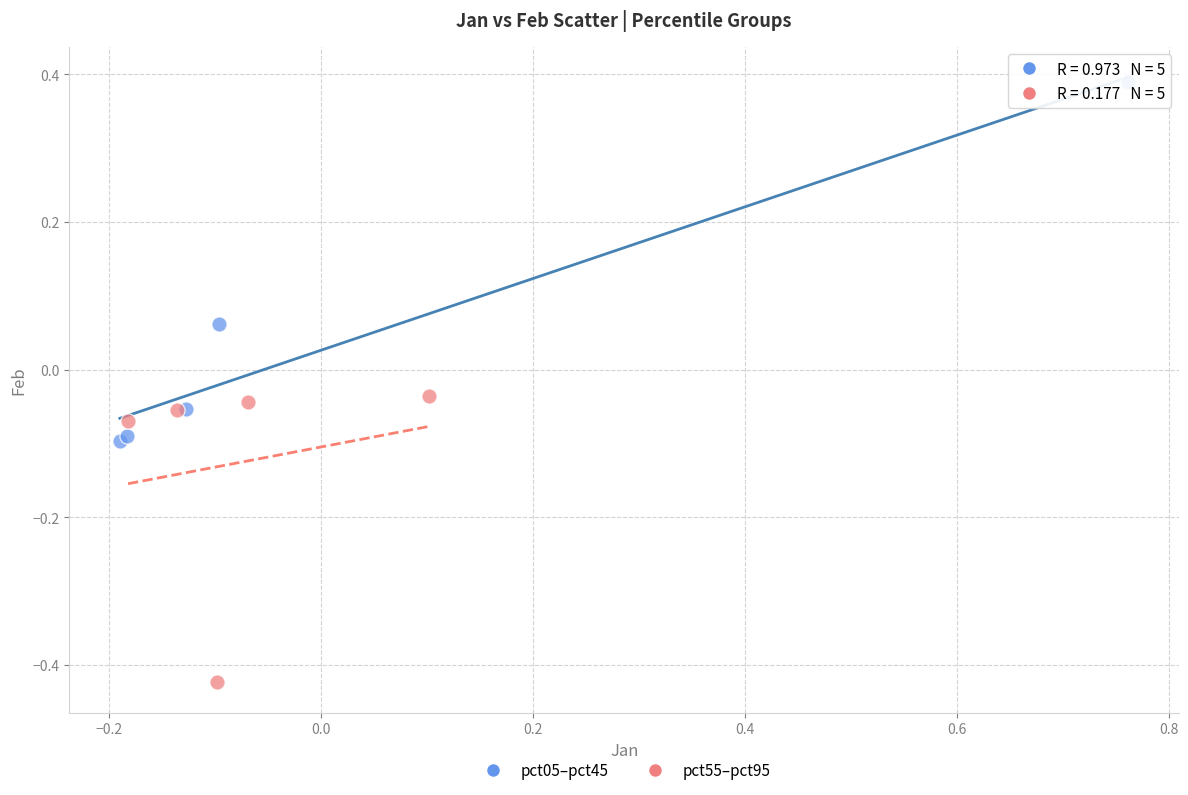

Which series reaches the minimum Y coordinate?

pct55–pct95